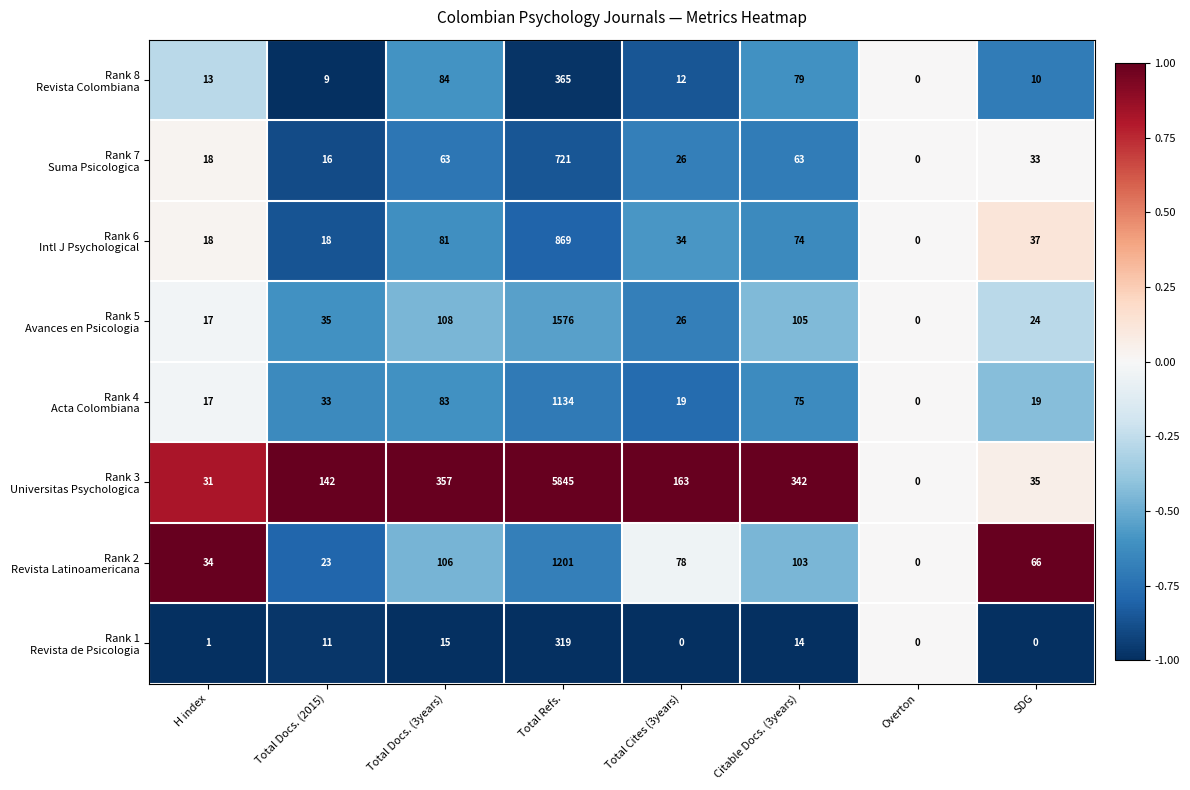

What is the greatest value displayed?

5845